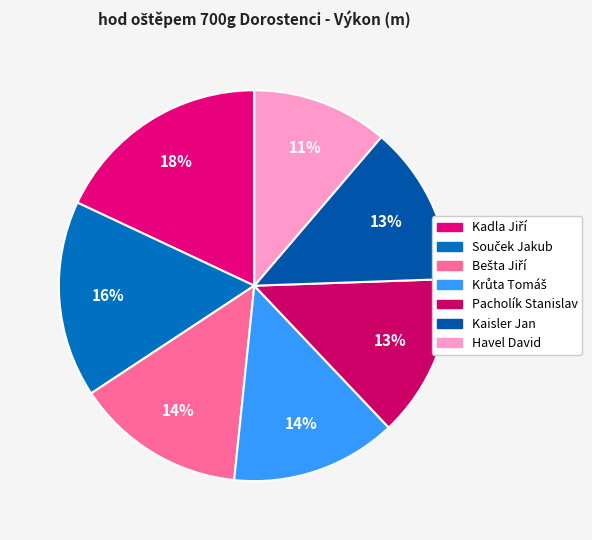

To the nearest percent, what percentage of the pie is Havel David?

11%